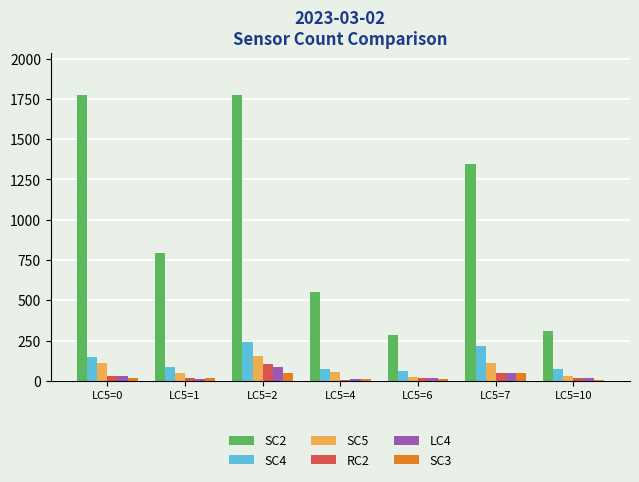

Which series has the largest total across all categories?

SC2